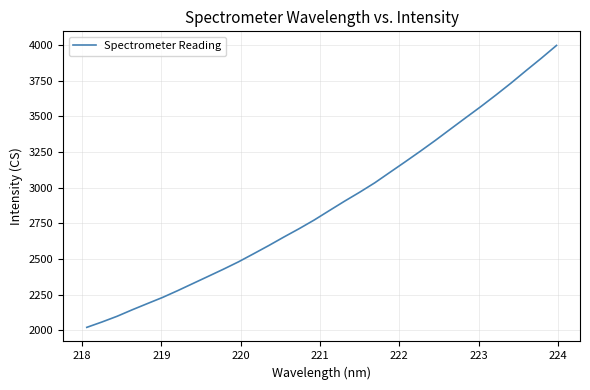

Reading left to right, list all the values displayed in this chart.

2020.2	2057.7	2097.9	2143.5	2187.1	2230.1	2277.9	2327.7	2377.4	2427.4	2479.3	2536.1	2593.7	2653.6	2711.6	2772.8	2838.9	2904.5	2967.6	3033.8	3107.2	3180.3	3254.7	3331.2	3410.6	3489.5	3567.8	3649.2	3733.1	3820.9	3907.1	3996.5